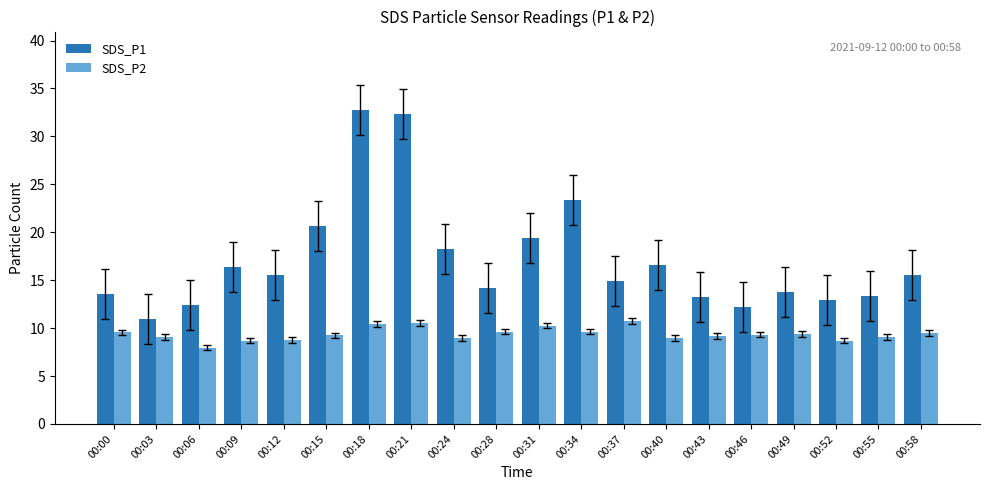

What is the total value across all series at 00:09?

25.1